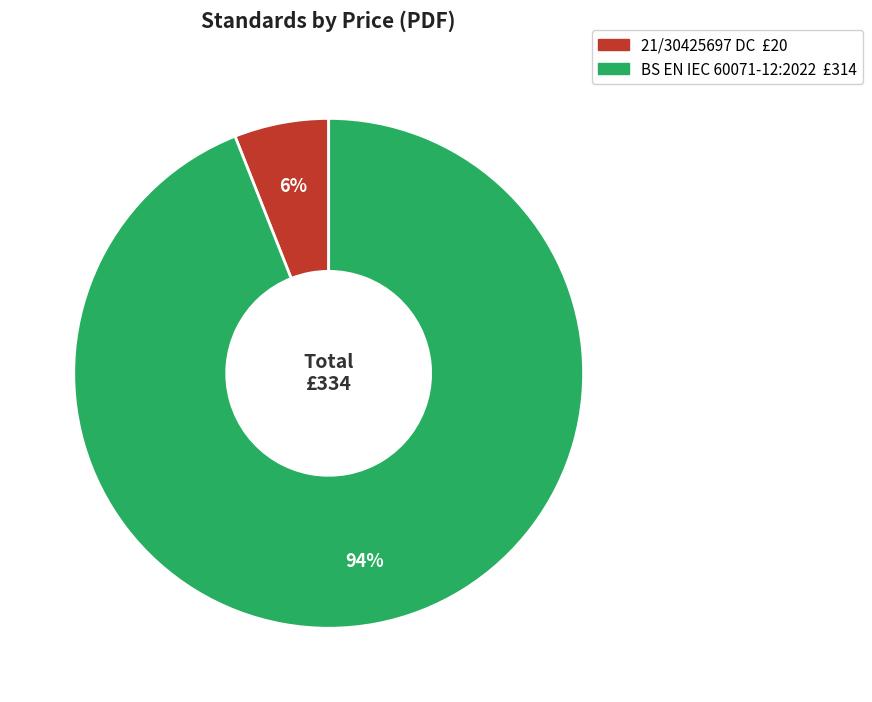

Which category has the biggest portion of the pie?

BS EN IEC 60071-12:2022